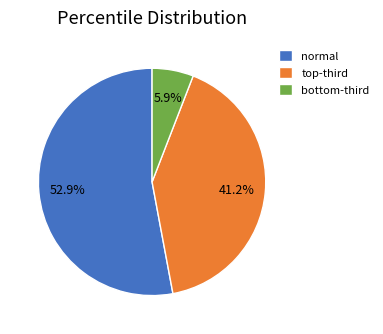

Count the number of slices in the pie.

3